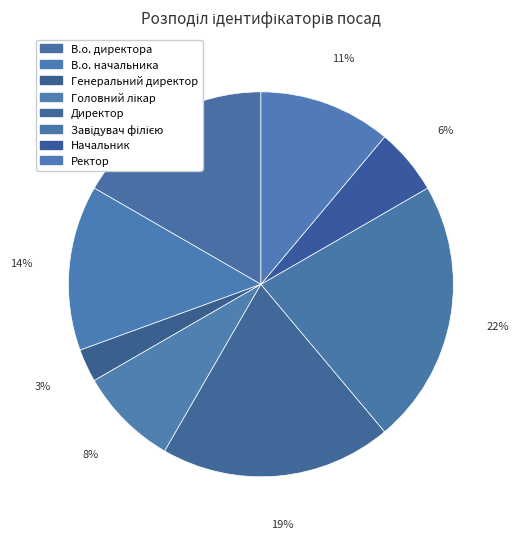

Count the number of slices in the pie.

8